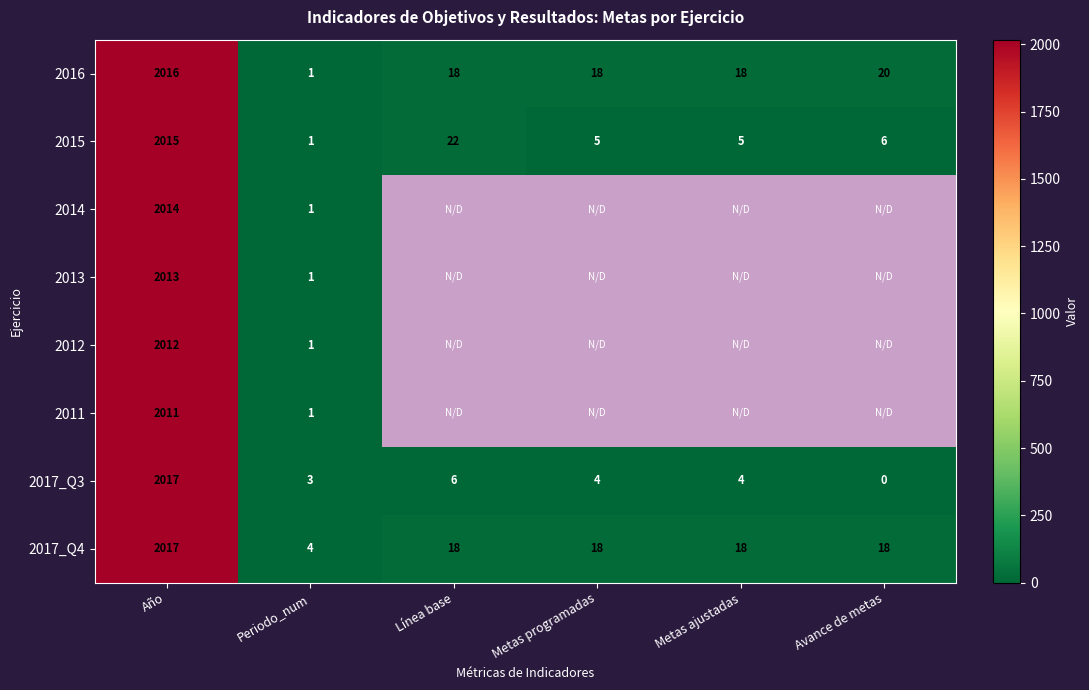

What is the spread (max minus min) of values at Periodo_num?

3